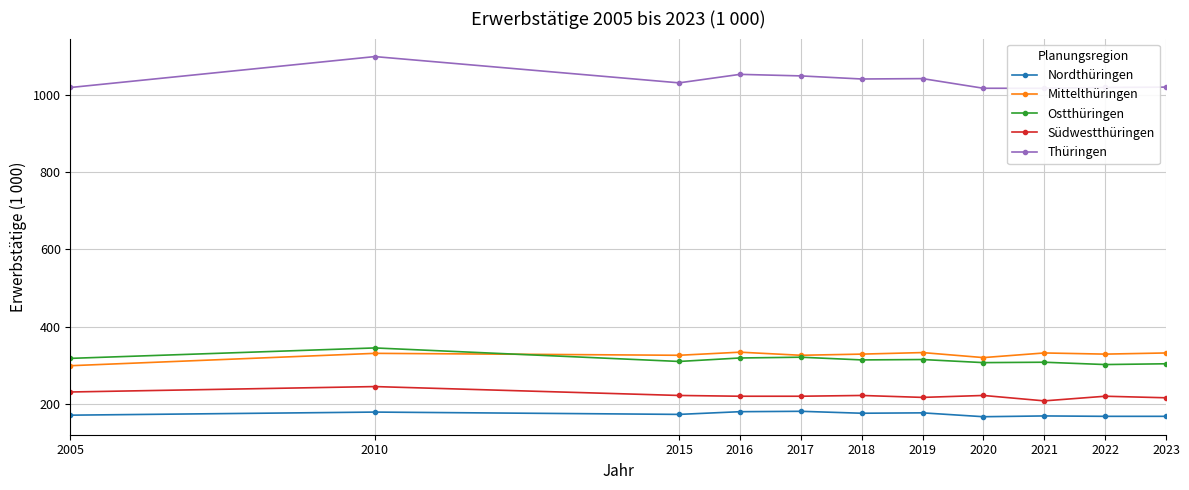

What is the difference between the maximum and minimum values in the Ostthüringen series?

43